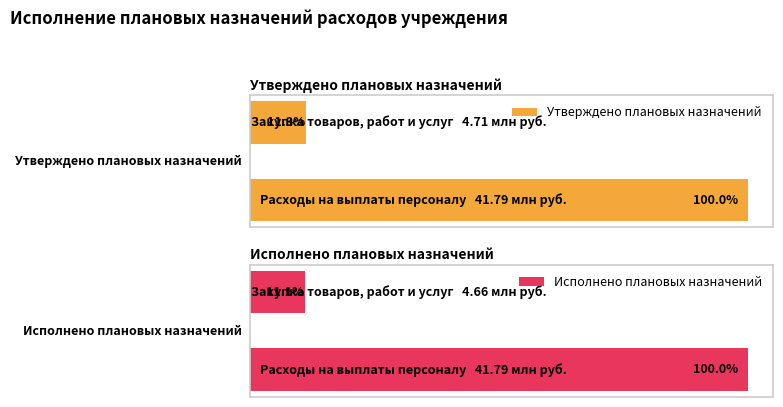

True or false: Утверждено плановых назначений has a value of 14750625.8 at Расходы на выплаты персоналу.

False